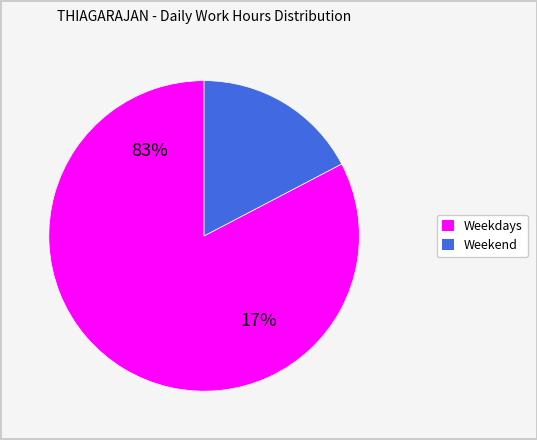

True or false: Wed accounts for 17% of the total.

True